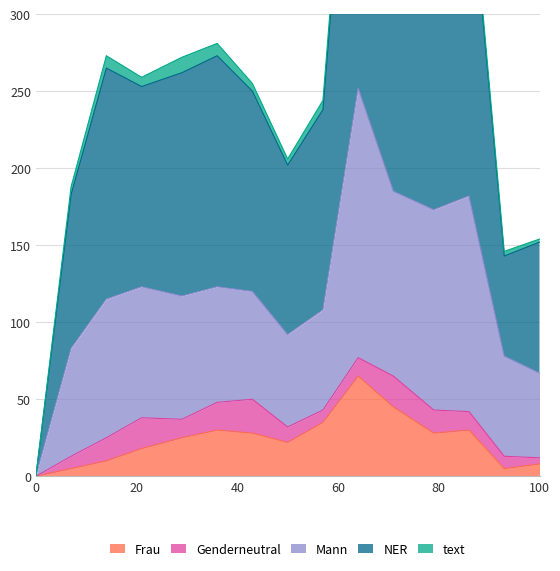

Which series changed the most between 57 and 86?

NER